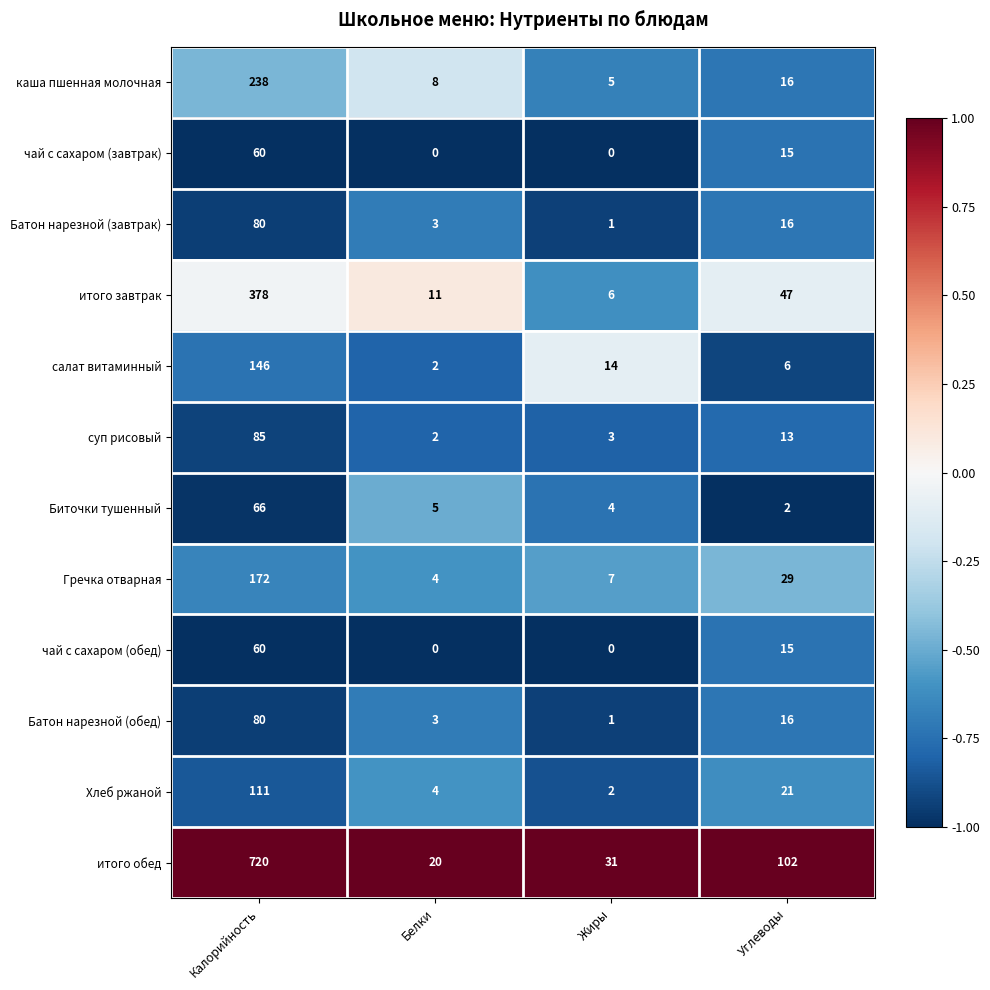

At which category is the sum across all series the highest?

Калорийность